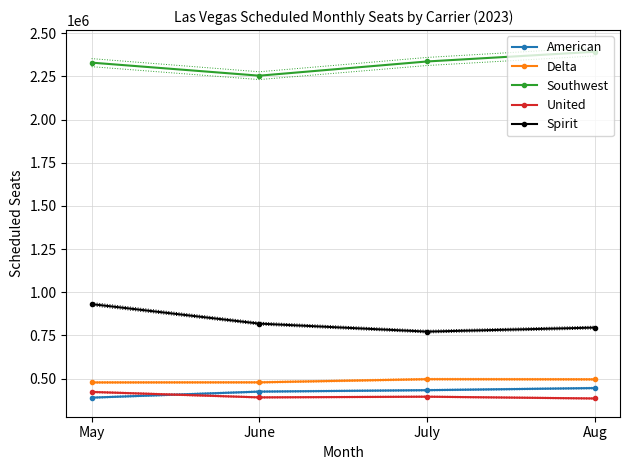

What position from the right is June?

3